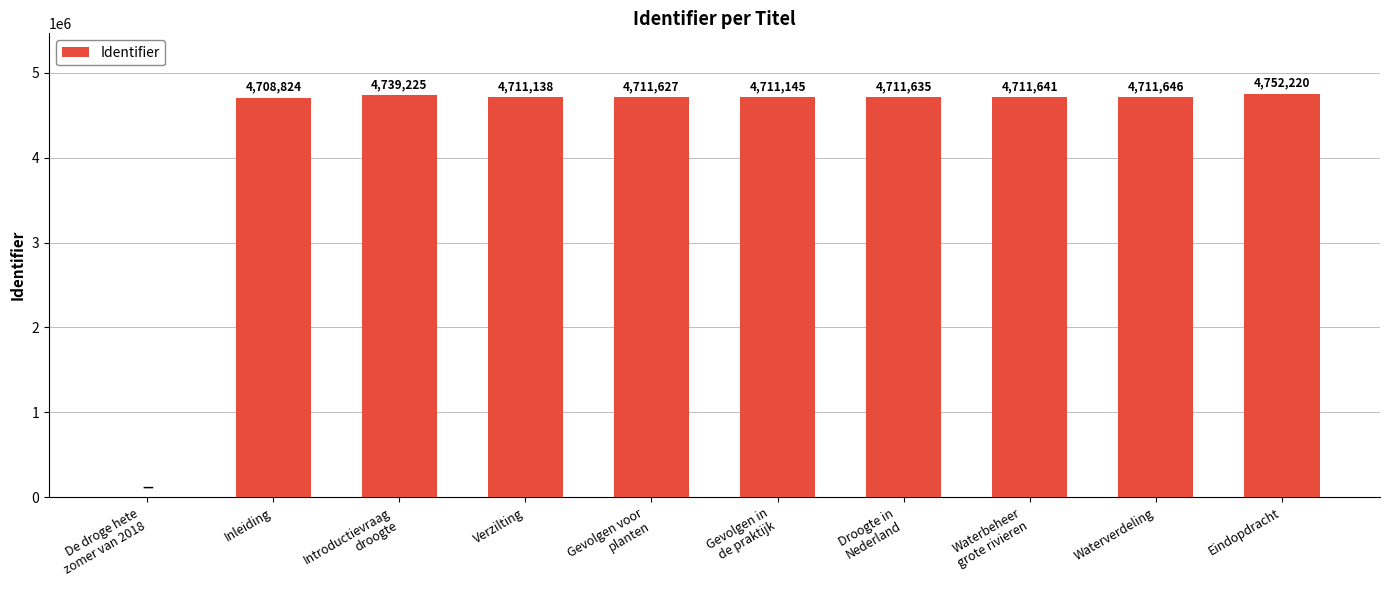

The chart shows a value of 4708824 at Inleiding. True or false?

True